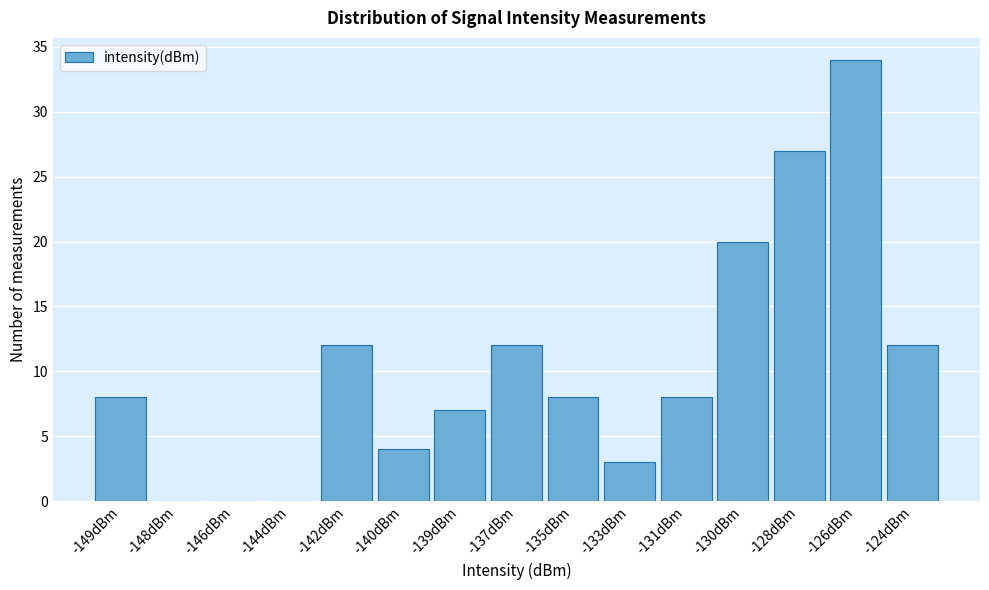

Reading left to right, list all the values displayed in this chart.

-149dBm=8	-148dBm=0	-146dBm=0	-144dBm=0	-142dBm=12	-140dBm=4	-139dBm=7	-137dBm=12	-135dBm=8	-133dBm=3	-131dBm=8	-130dBm=20	-128dBm=27	-126dBm=34	-124dBm=12